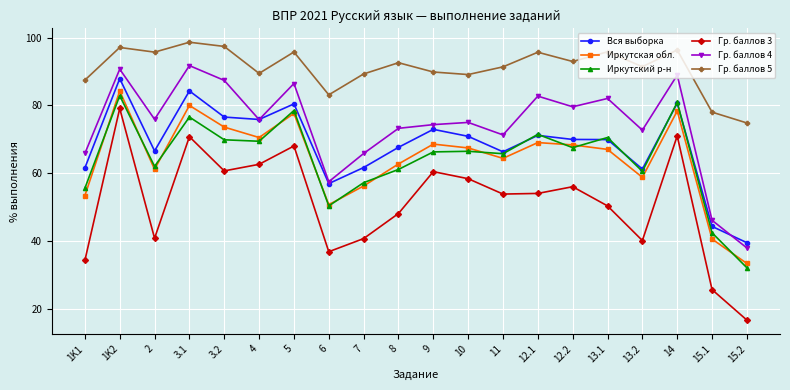

What is the average value of the Иркутская обл. series?

64.3